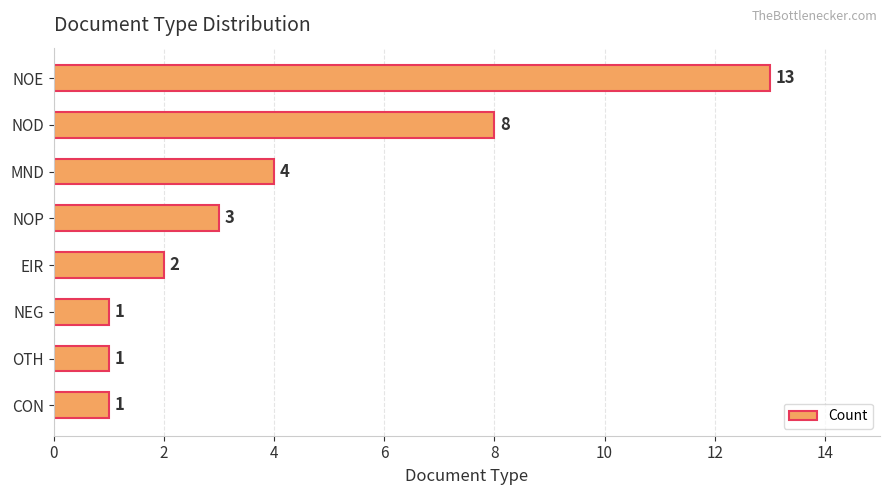

What is the smallest value displayed?

1